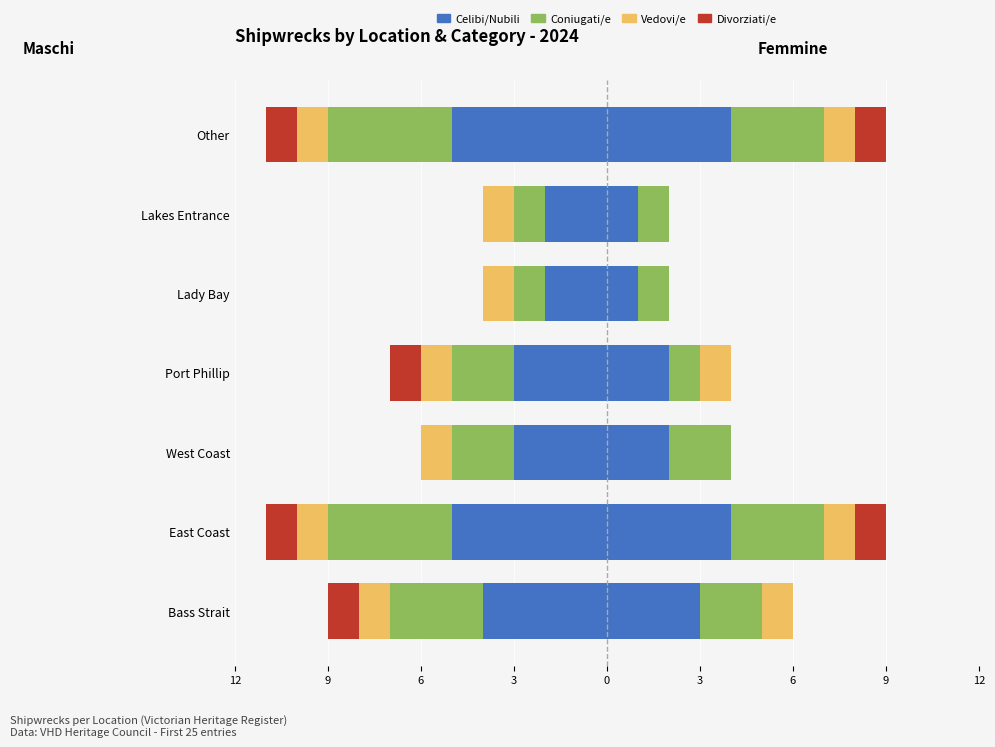

What is the difference between the maximum and minimum values in the Divorziati/e series?

1.0